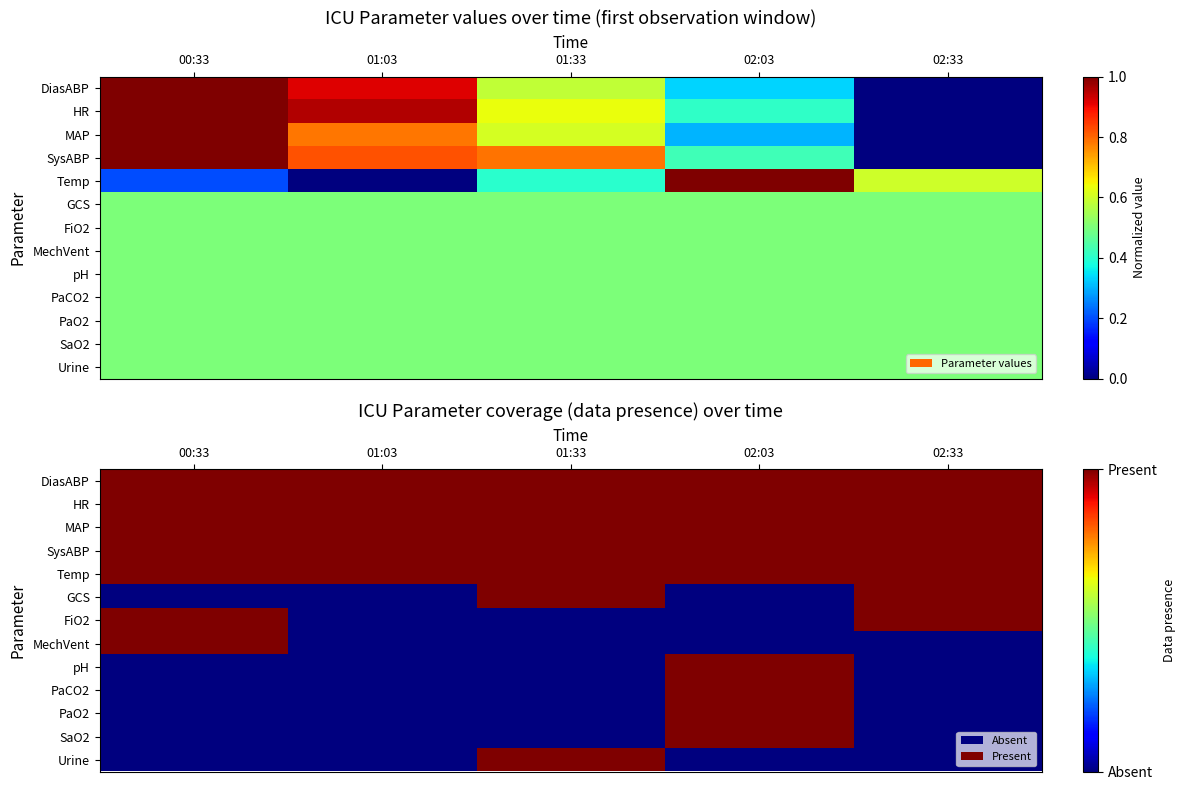

Is the value of PaCO2 at 02:03 greater than the value of SysABP at 00:33?

No